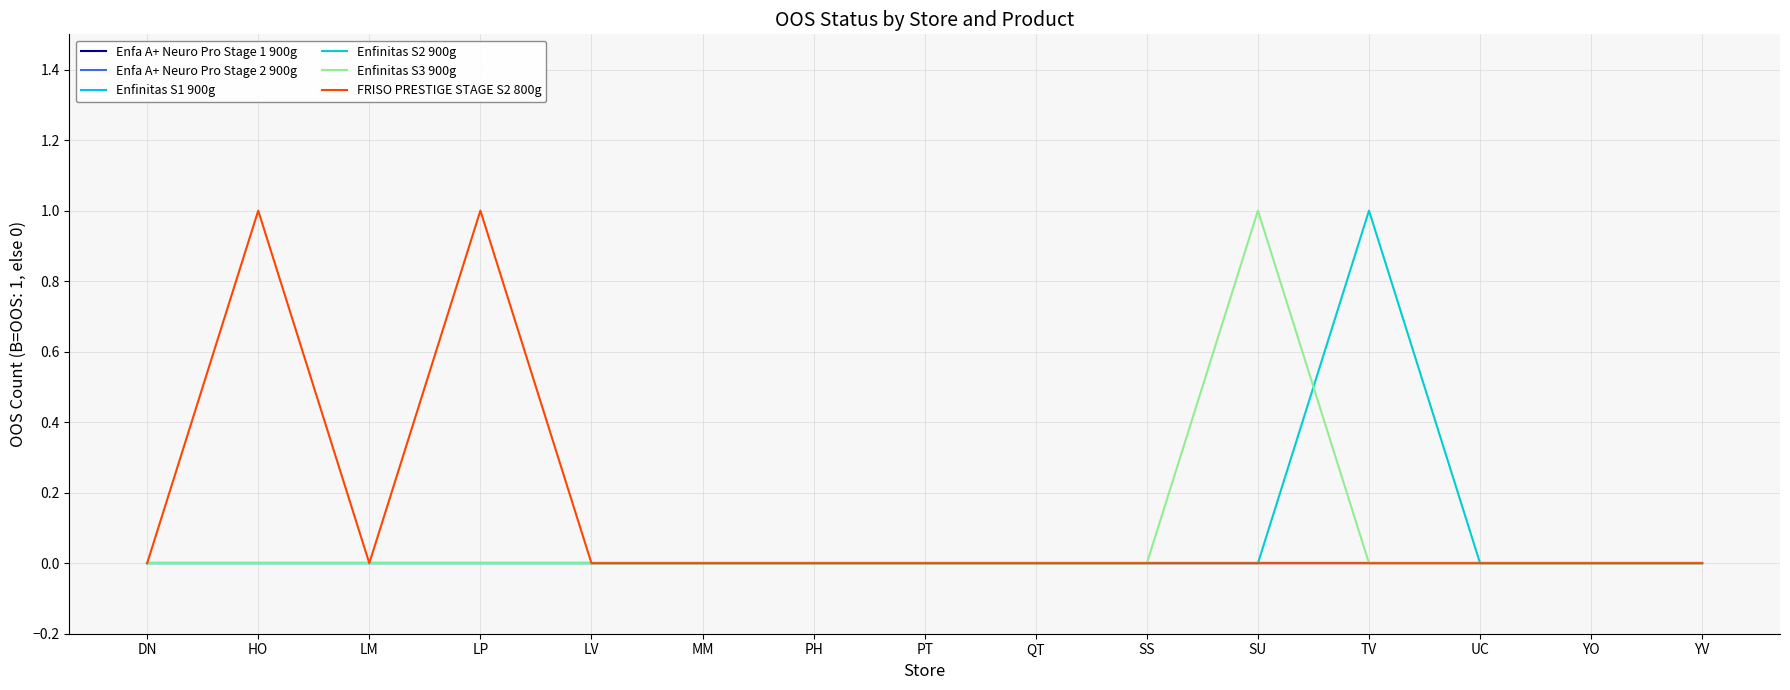

Does the chart have visible grid lines?

Yes